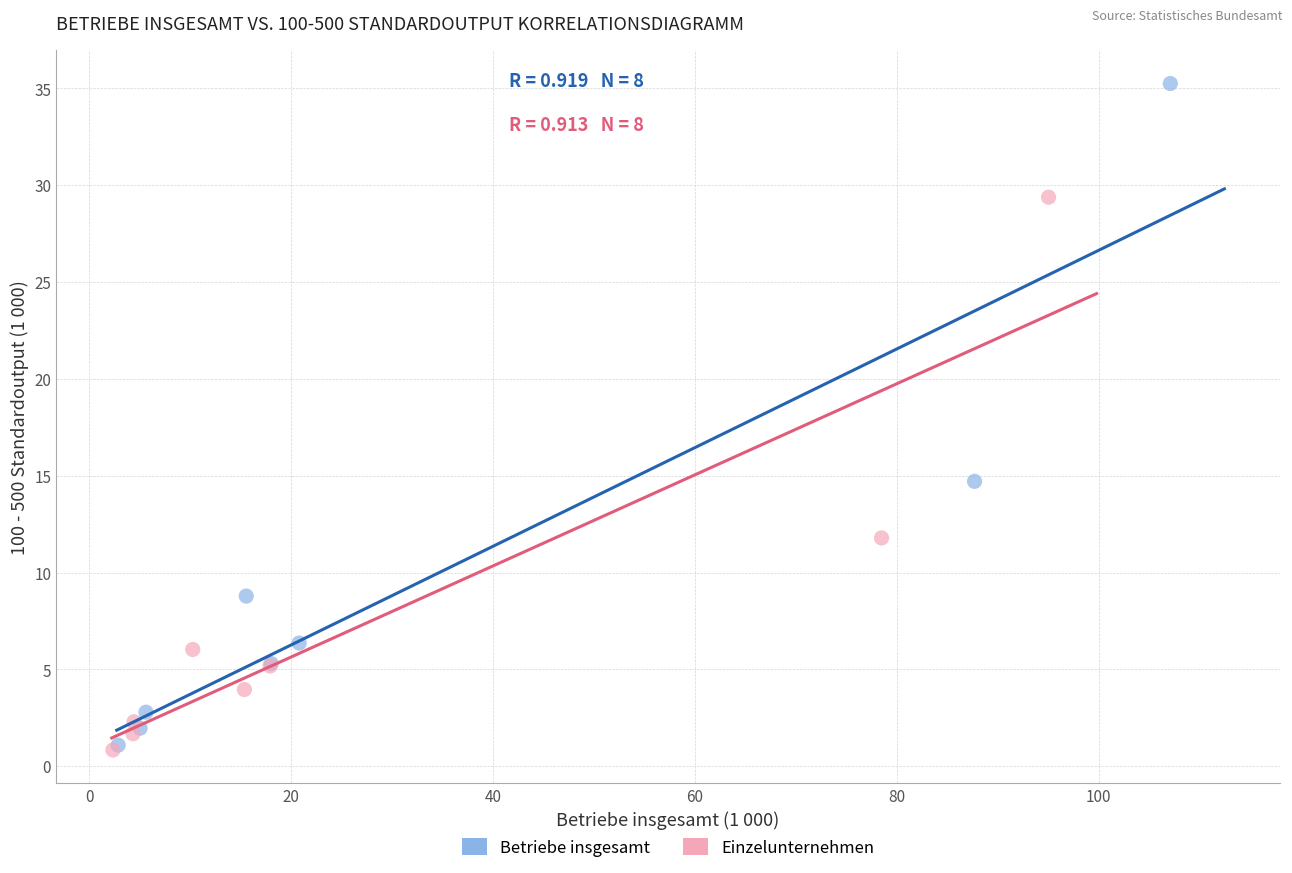

What are all the series names shown in the legend?

Betriebe insgesamt, Einzelunternehmen